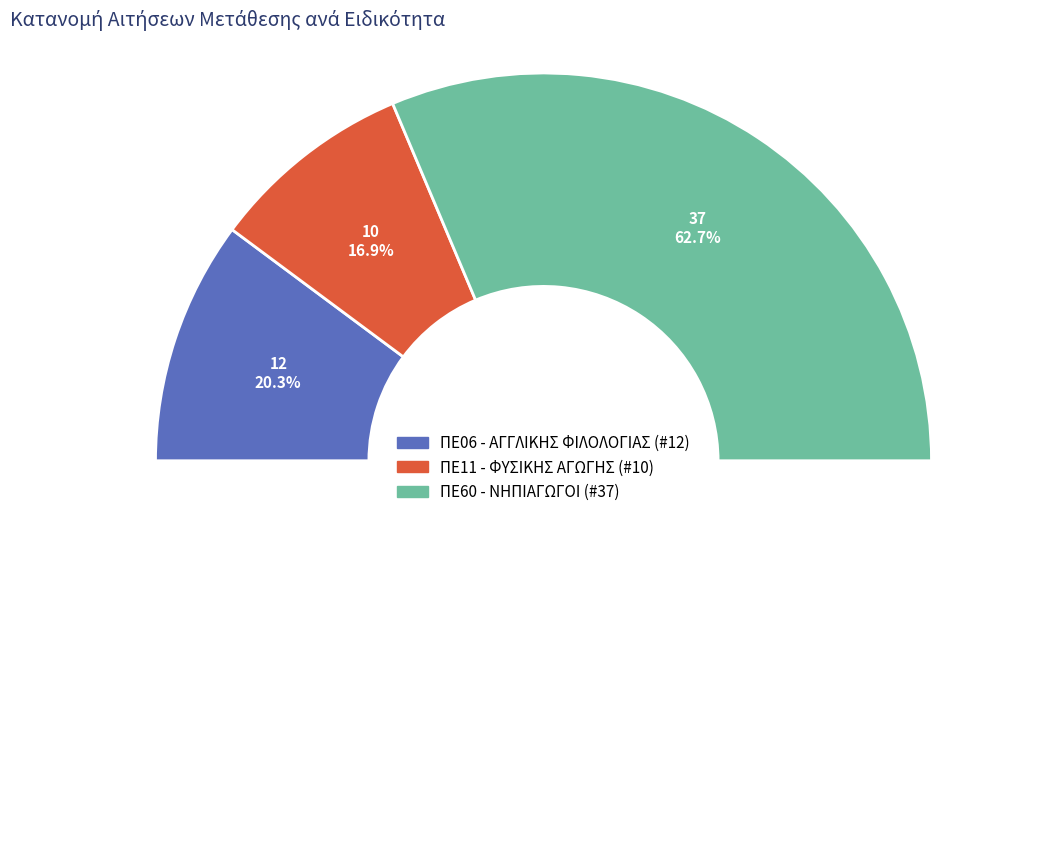

Which slice represents more than half of the pie?

ΠΕ60 - ΝΗΠΙΑΓΩΓΟΙ